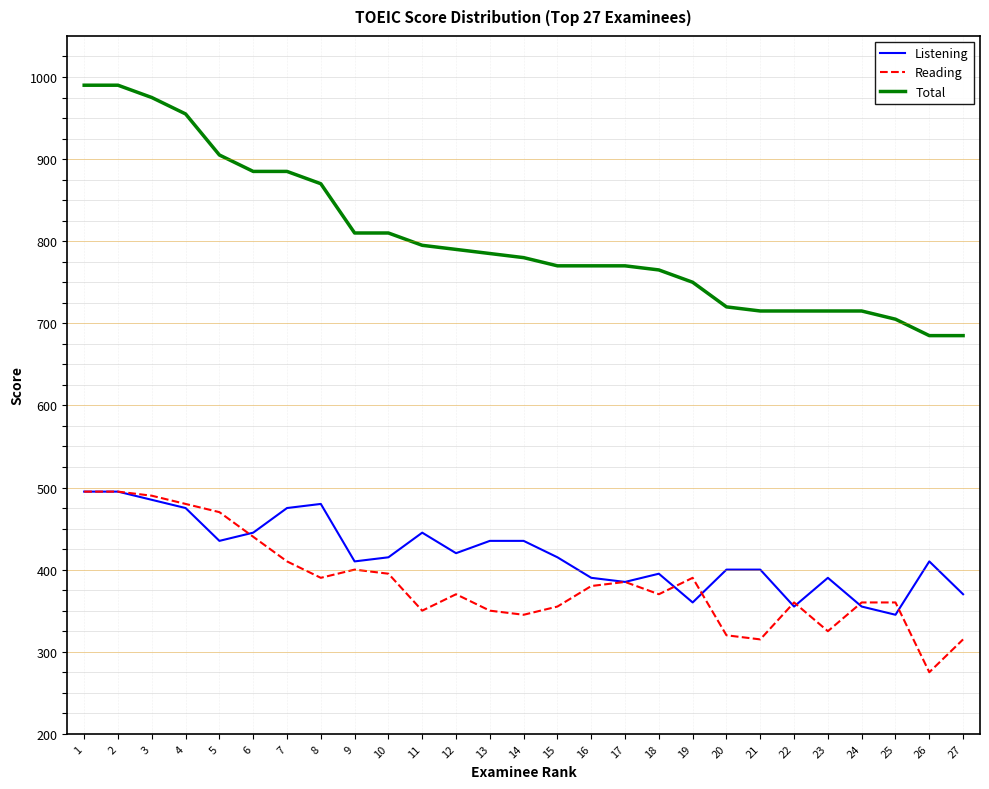

Is it true that Total equals 810 at 9?

True